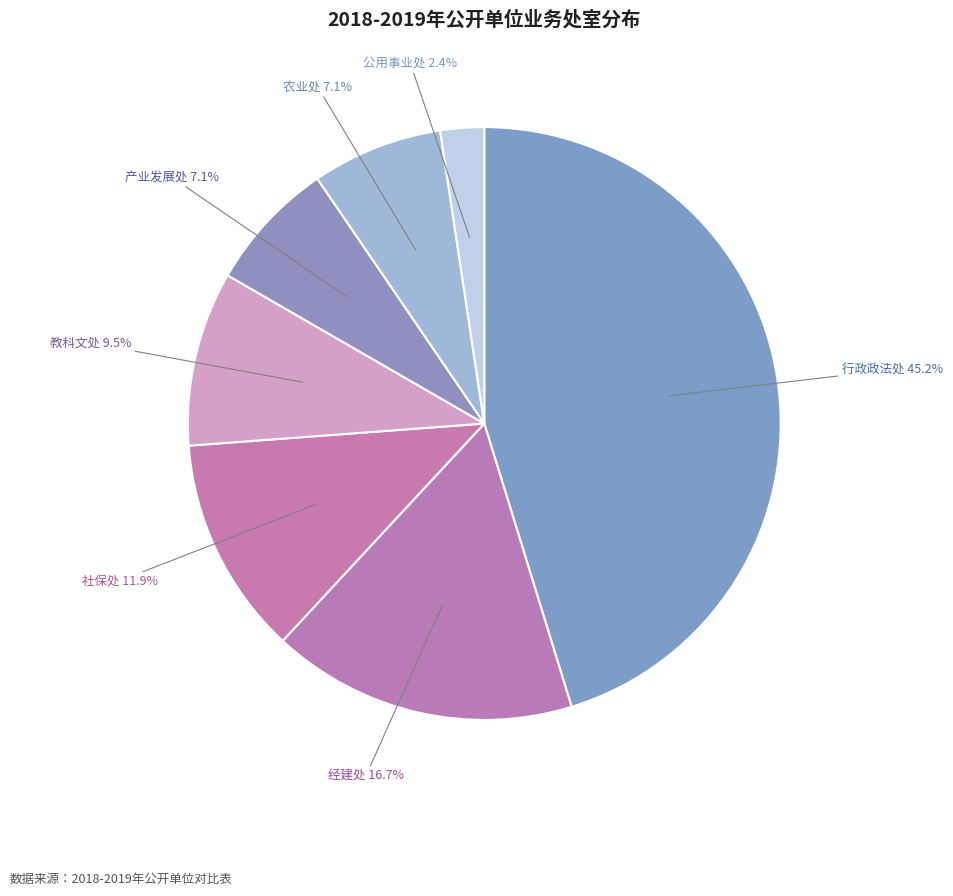

How many slices are in this pie chart?

7